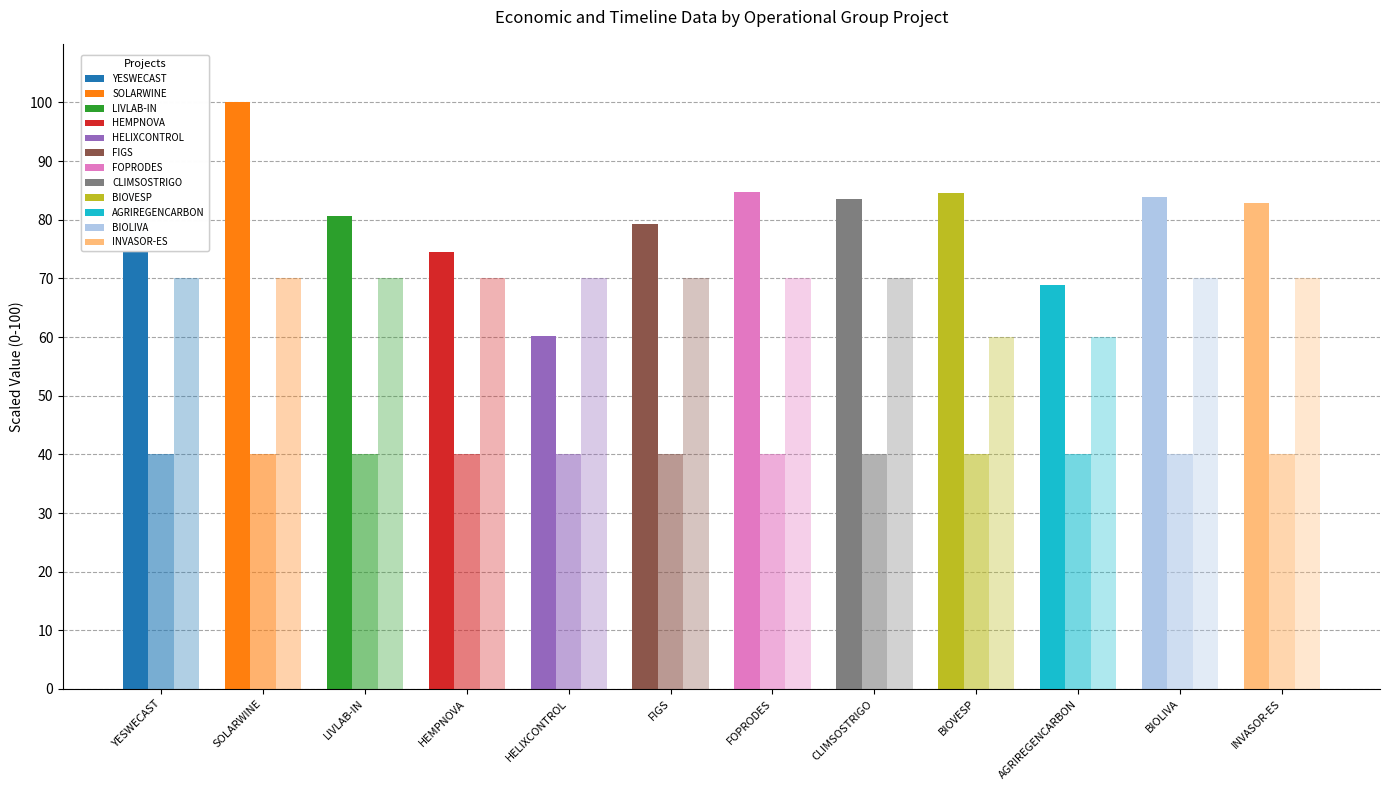

What is the total value across all series at BIOLIVA?

193.8